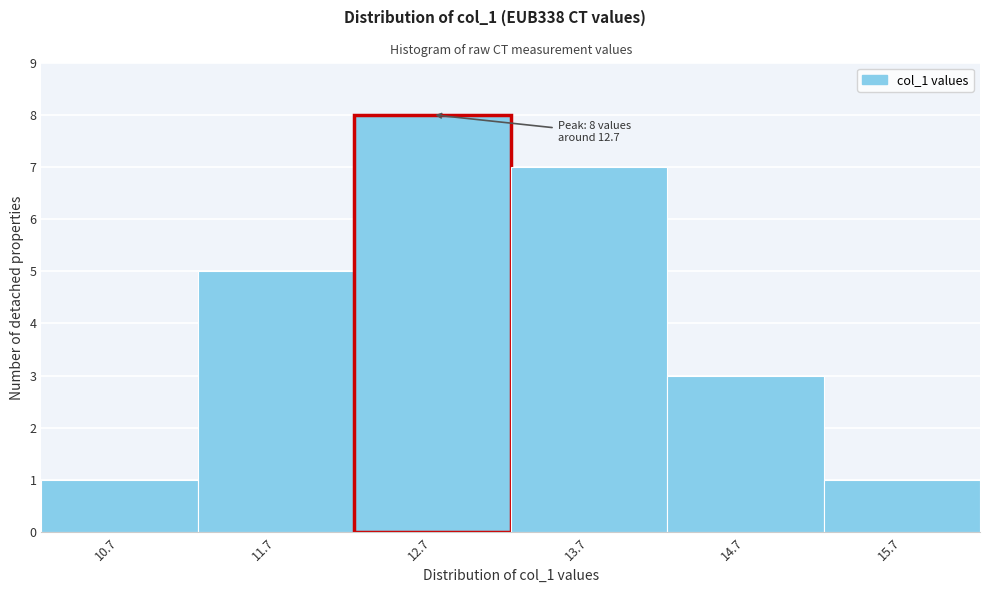

Over which range of the x-axis is the bar tallest?

12.2 to 13.2